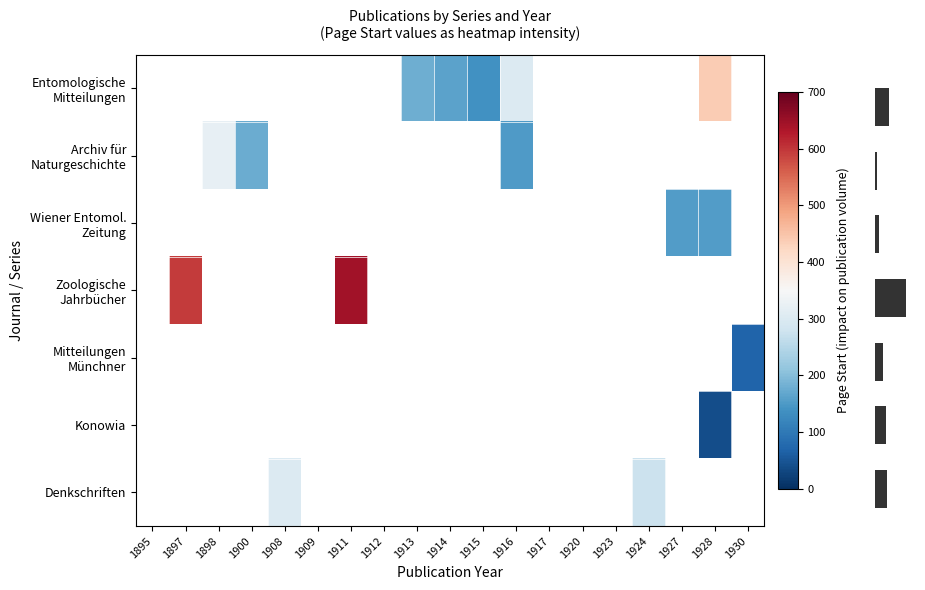

The value of Entomologische Mitteilungen at 1913 is 178.0. True or false?

True